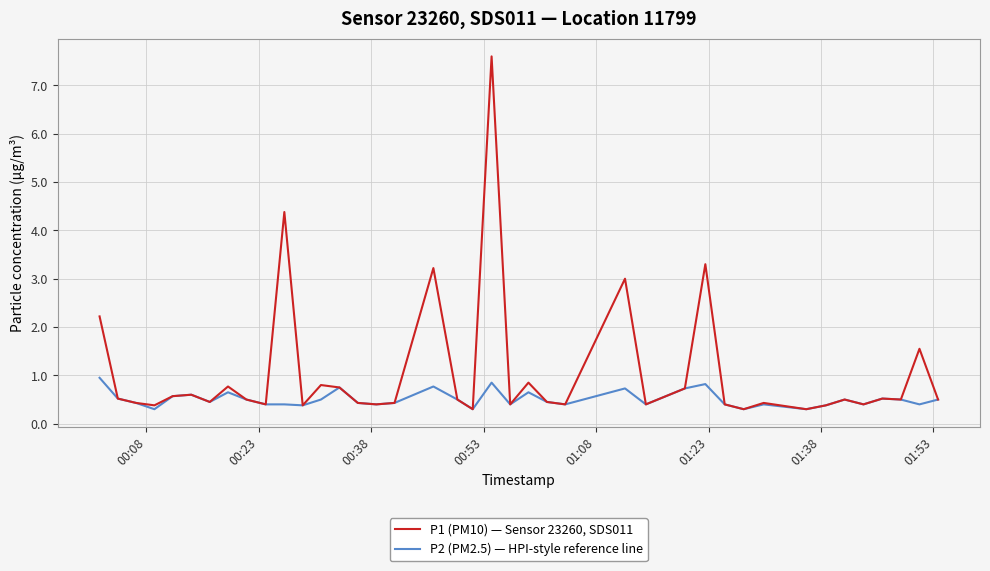

Which series has the largest range (max minus min)?

P1 (PM10) — Sensor 23260, SDS011